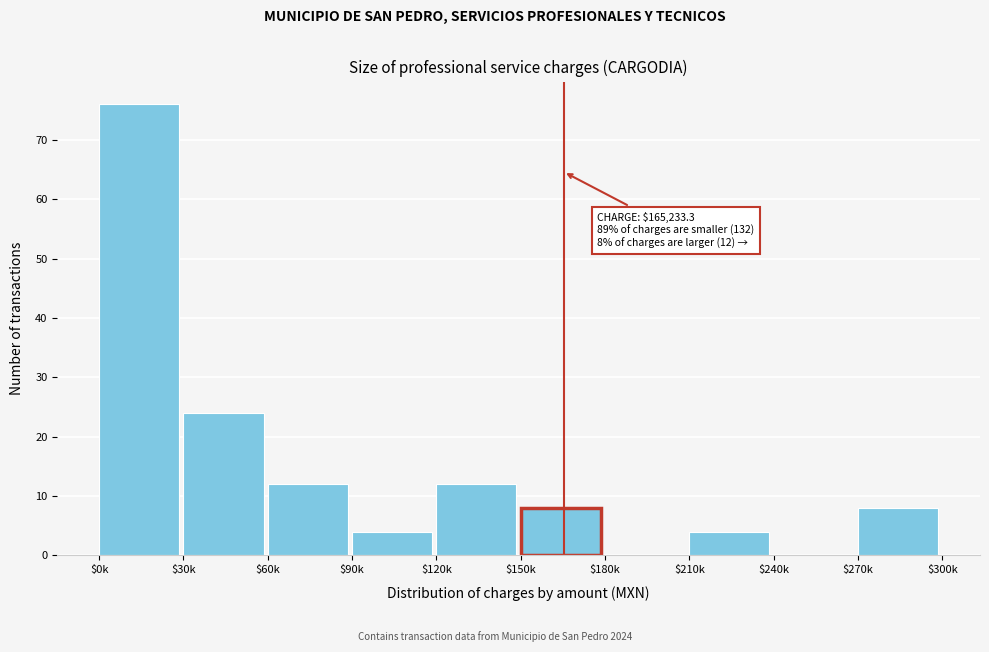

At which label is the value closest to 38?

$30k